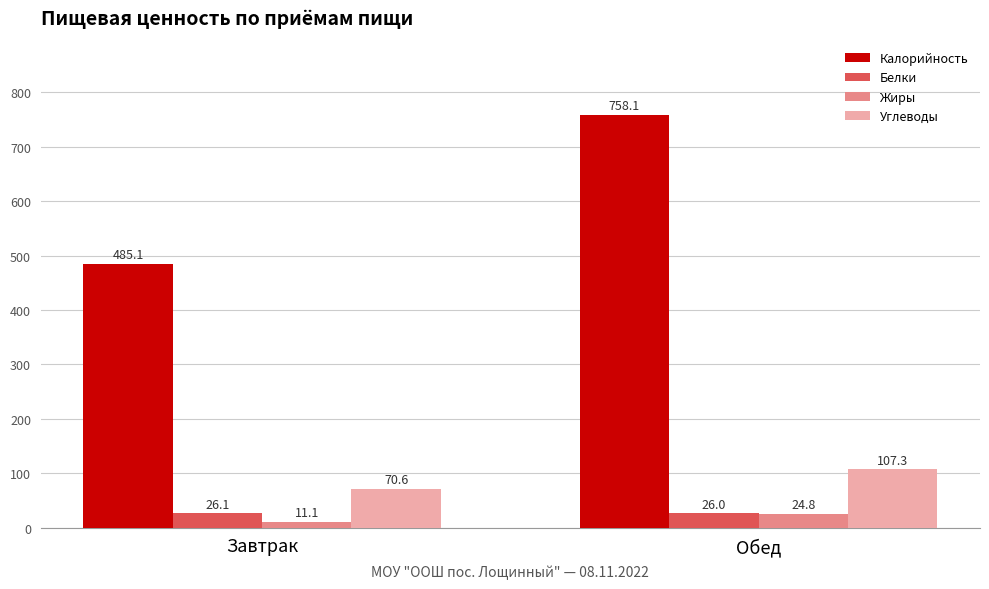

How many bars are there in total?

8